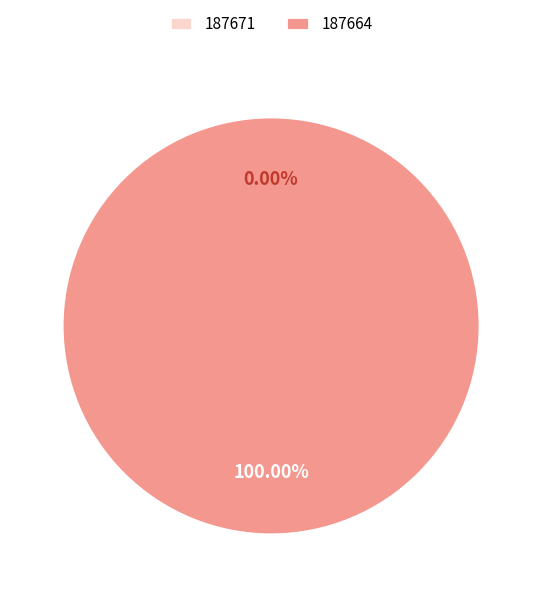

What is the change in value from 187671 to 187664?

+22764